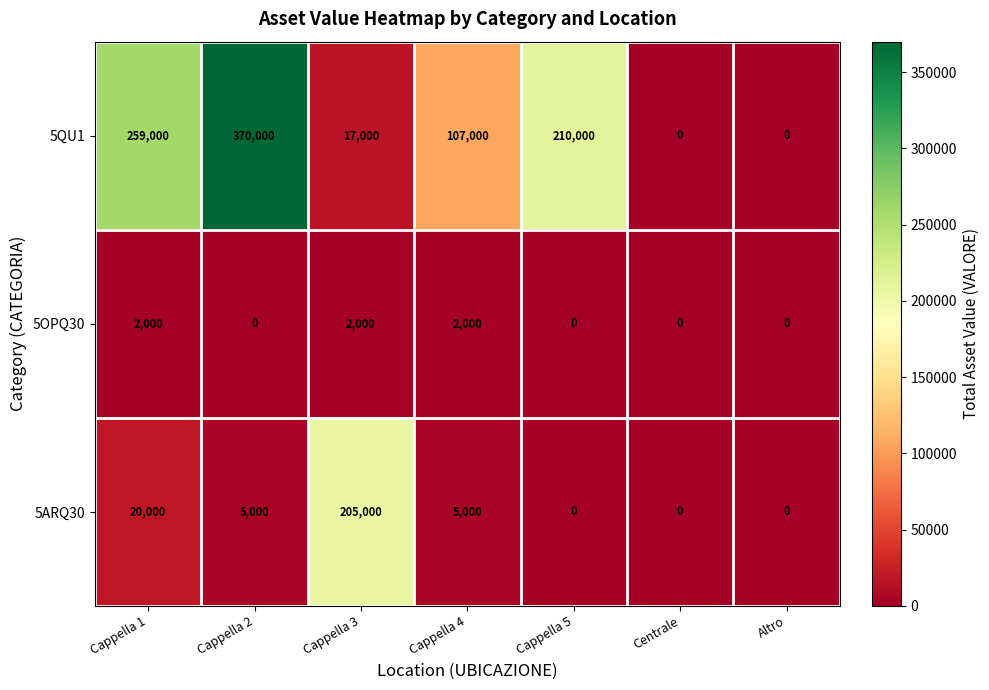

Which label corresponds to the largest value in the chart?

Cappella 2